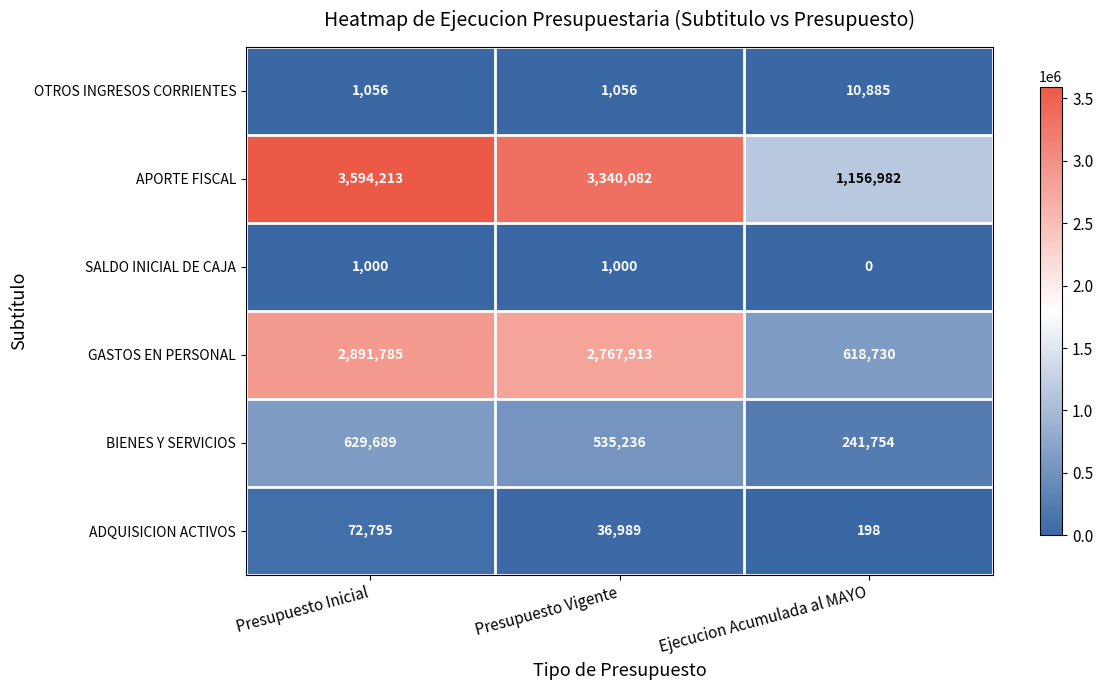

Reading left to right, transcribe all the data shown in this chart.

OTROS INGRESOS CORRIENTES: 1056	1056	10885
APORTE FISCAL: 3594213	3340082	1156982
SALDO INICIAL DE CAJA: 1000	1000	0
GASTOS EN PERSONAL: 2891785	2767913	618730
BIENES Y SERVICIOS: 629689	535236	241754
ADQUISICION ACTIVOS: 72795	36989	198